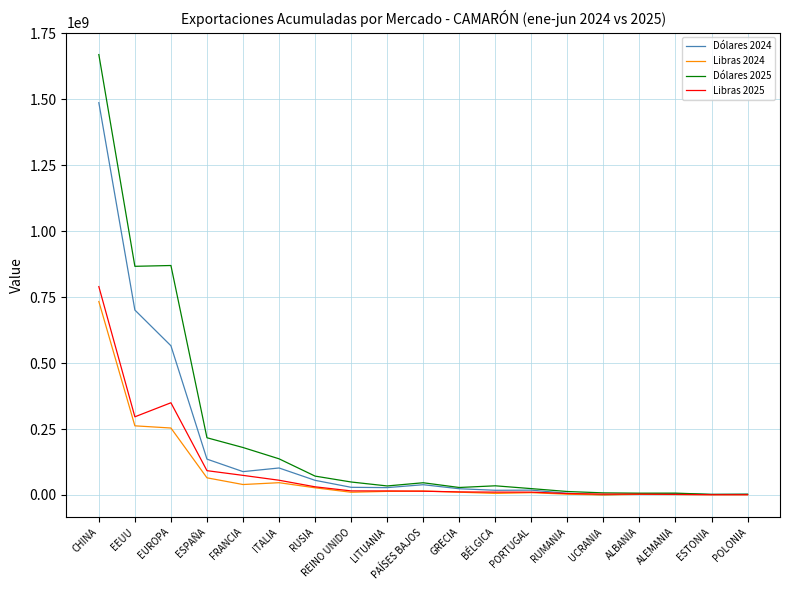

How many series are shown in this chart?

4